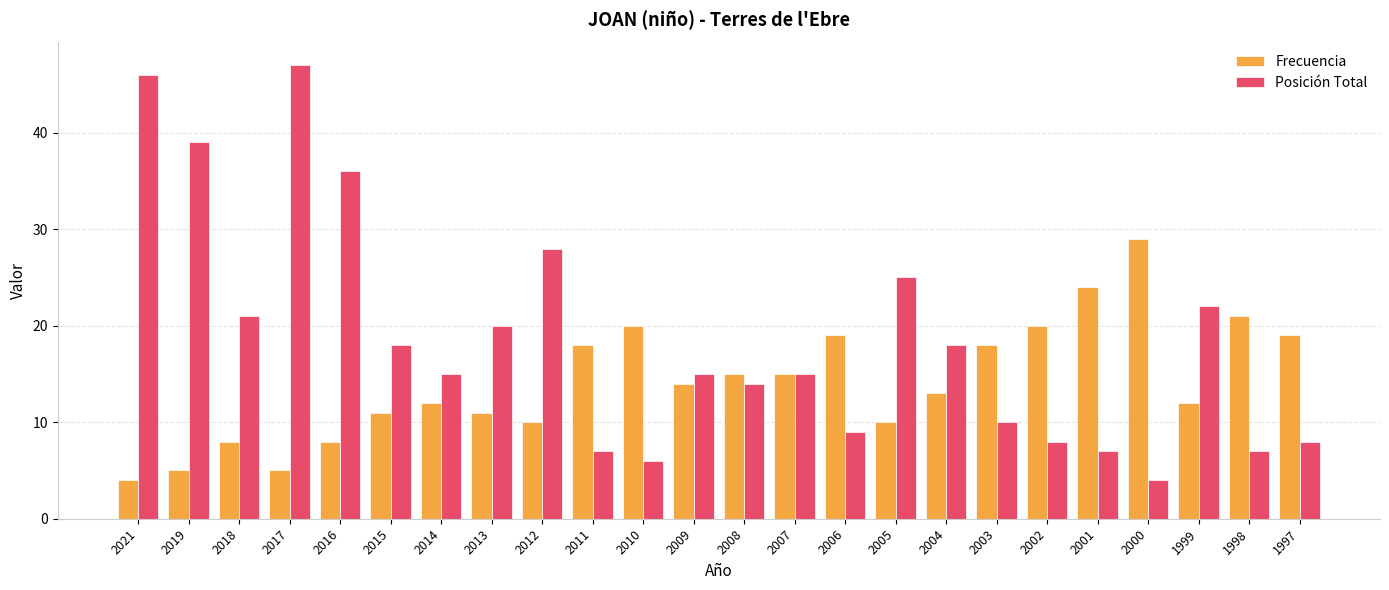

How many distinct data groups are displayed?

2